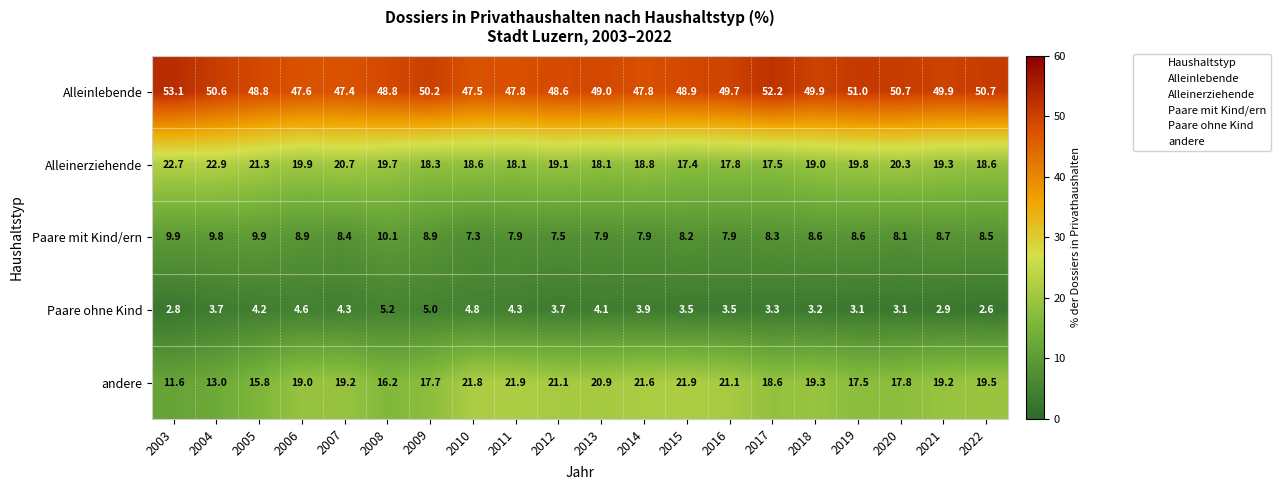

The Alleinerziehende series shows 34.3 at 2021. True or false?

False